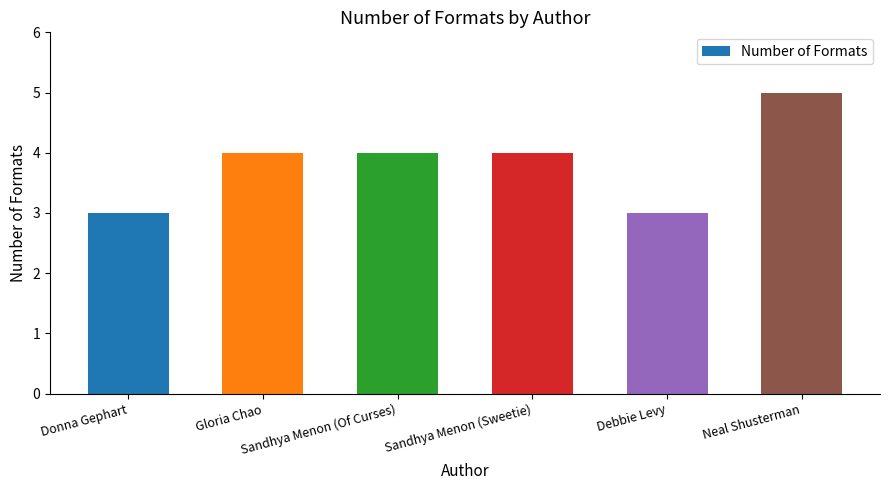

What is the smallest value displayed?

3